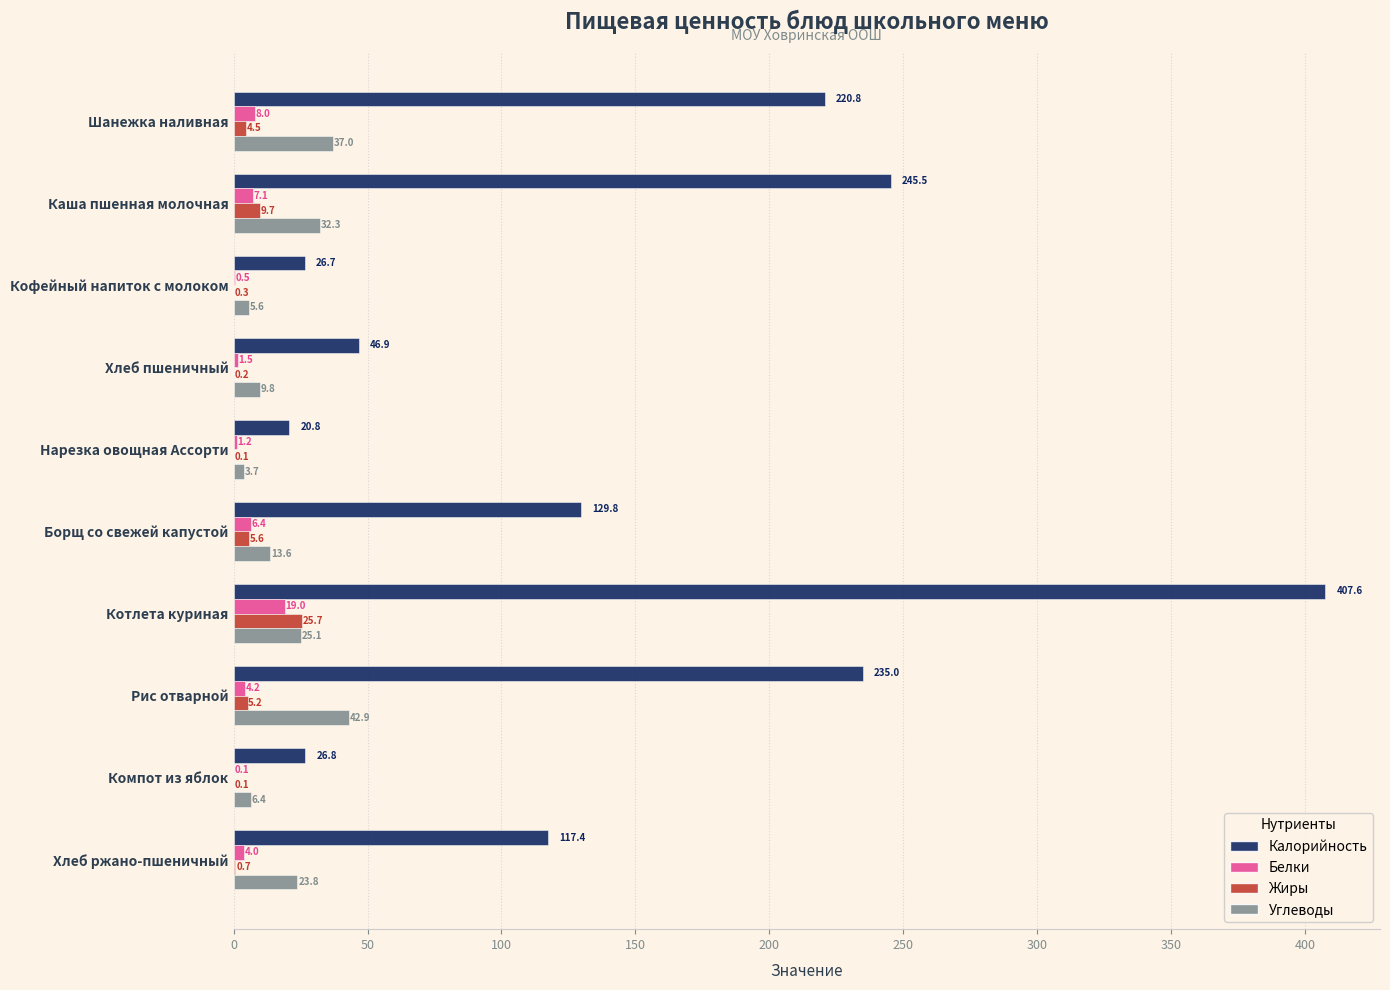

How many series are shown in this chart?

4